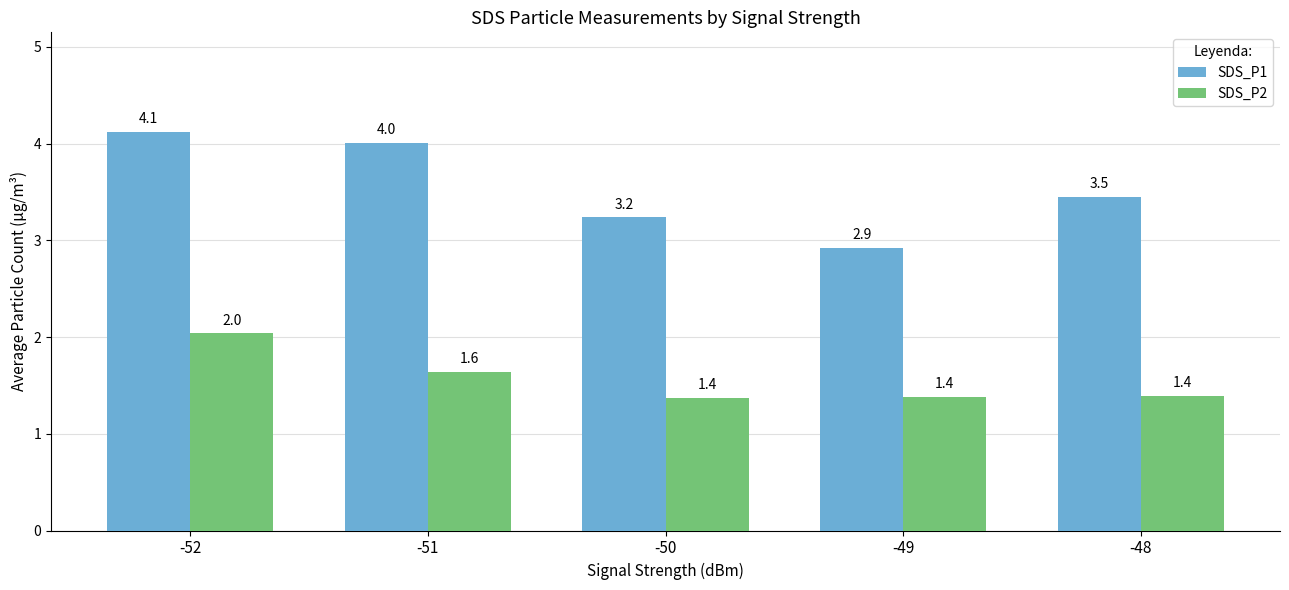

What is the difference between the highest and lowest values at -51?

2.4